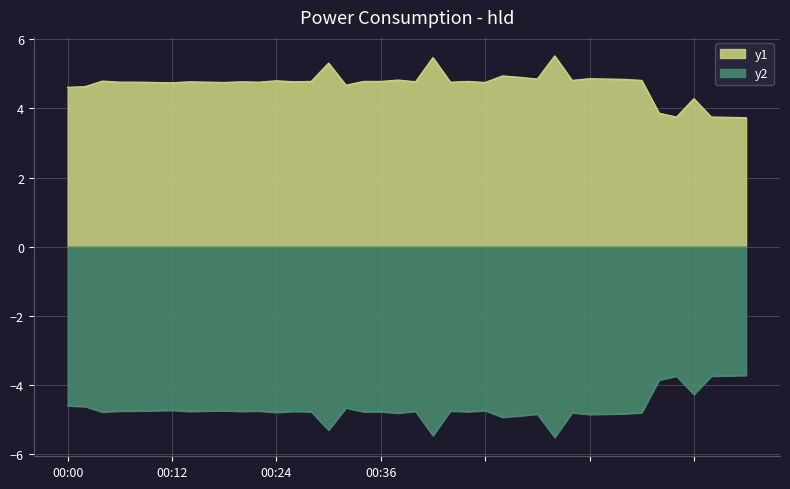

What is the difference between the values at 00:34 and 25?

0.2